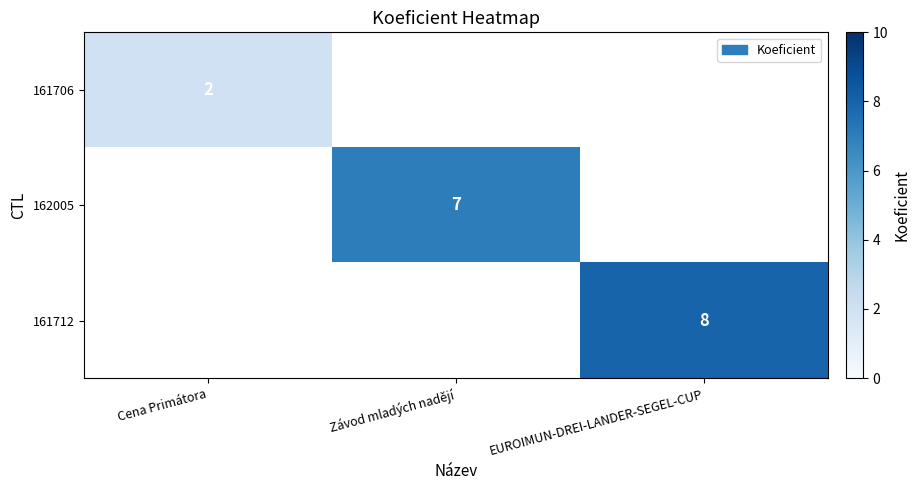

Is it true that 161712 equals 2 at EUROIMUN-DREI-LANDER-SEGEL-CUP?

False